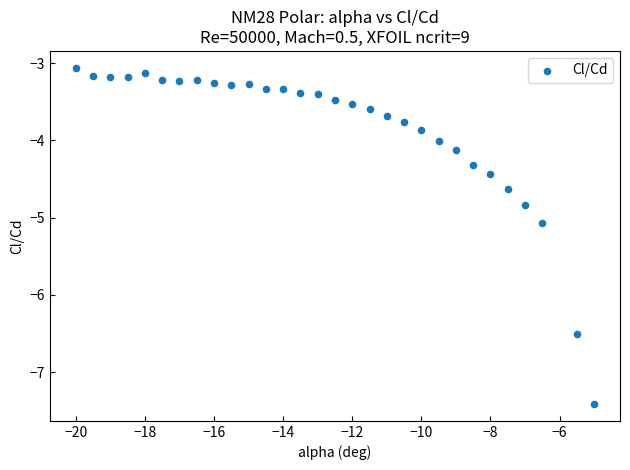

What Y value in the scatter plot is closest to -5?

-5.1